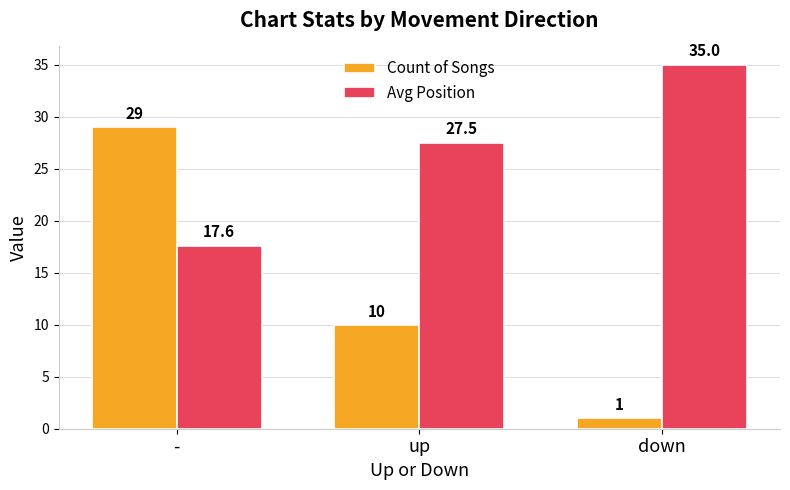

Which series has the largest total across all categories?

Avg Position